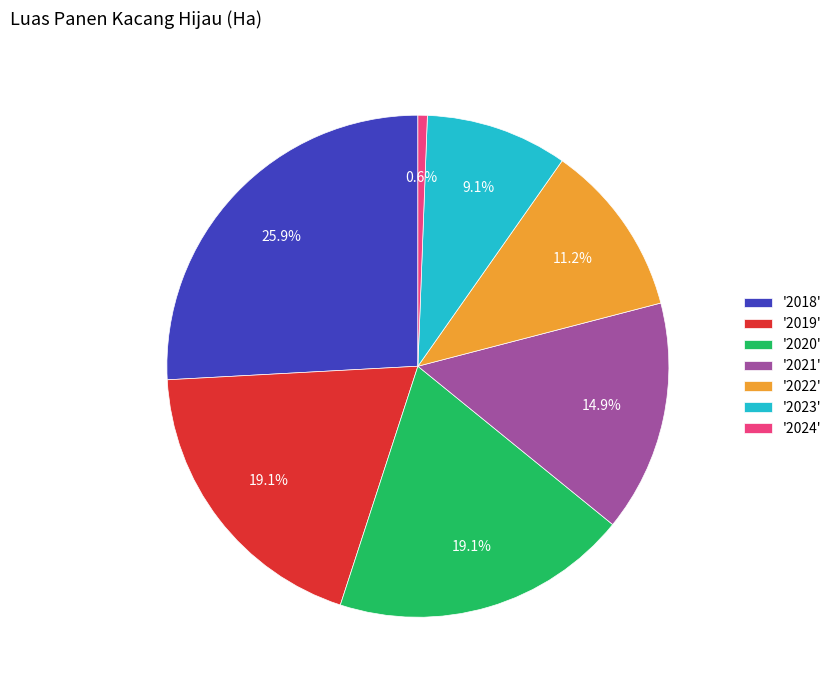

Which has a higher value, '2024' or '2019'?

'2019'